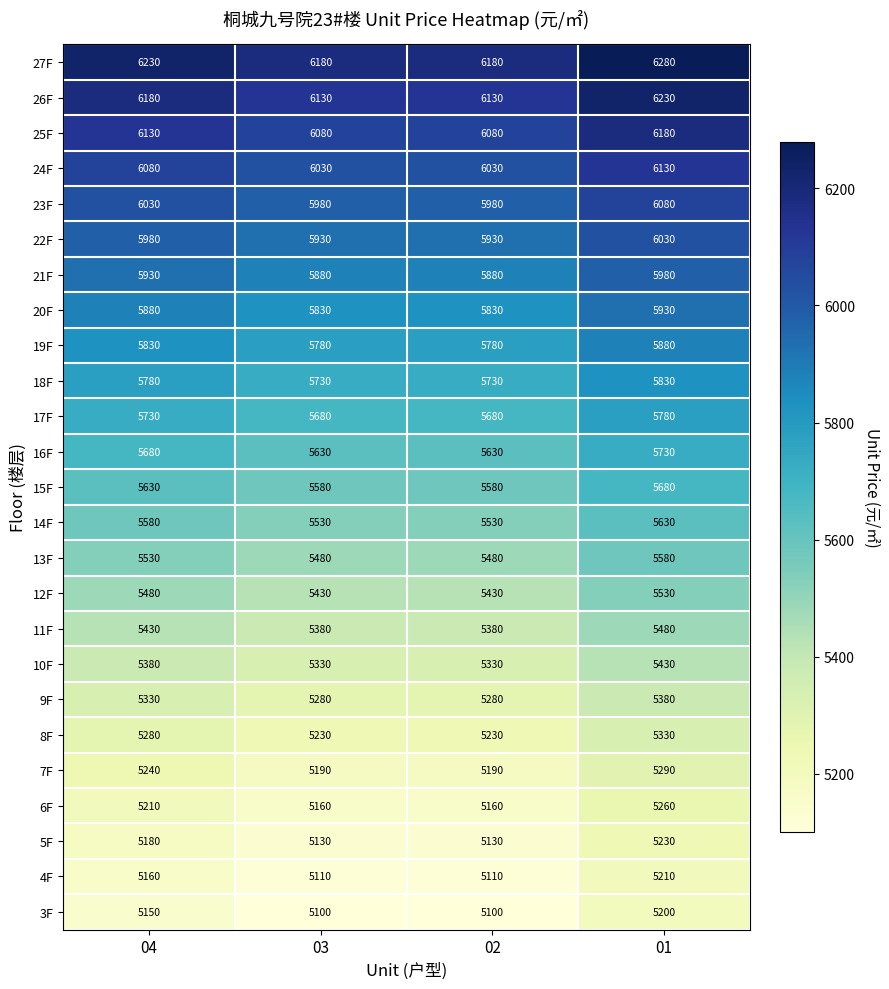

Rank the series by their maximum value, from highest to lowest.

27F, 26F, 25F, 24F, 23F, 22F, 21F, 20F, 19F, 18F, 17F, 16F, 15F, 14F, 13F, 12F, 11F, 10F, 9F, 8F, 7F, 6F, 5F, 4F, 3F